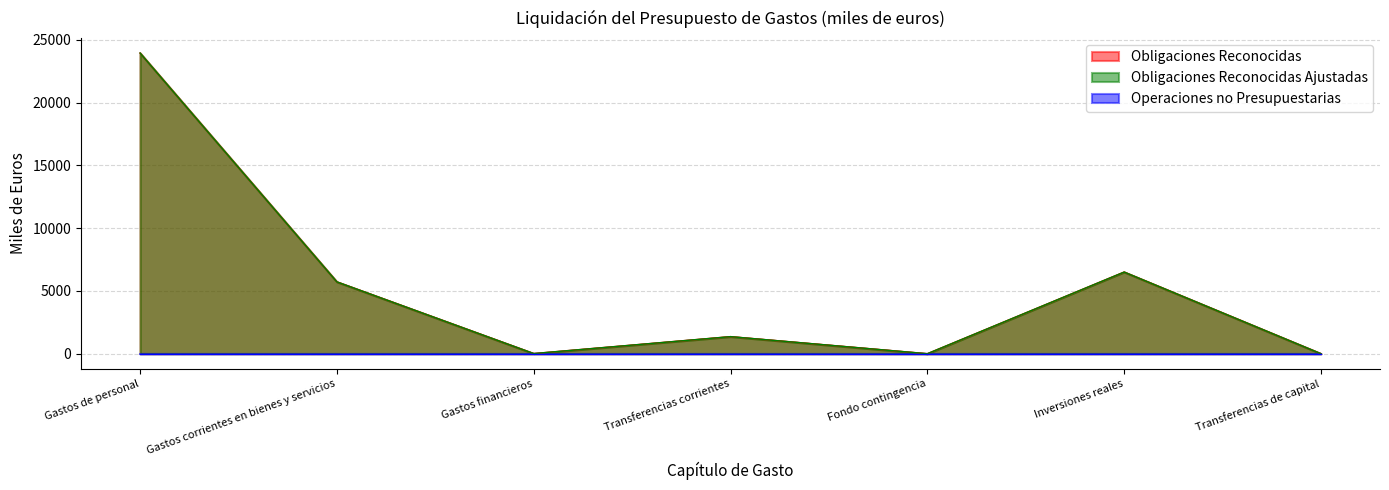

What is the sum of all Obligaciones Reconocidas values?

37564.2